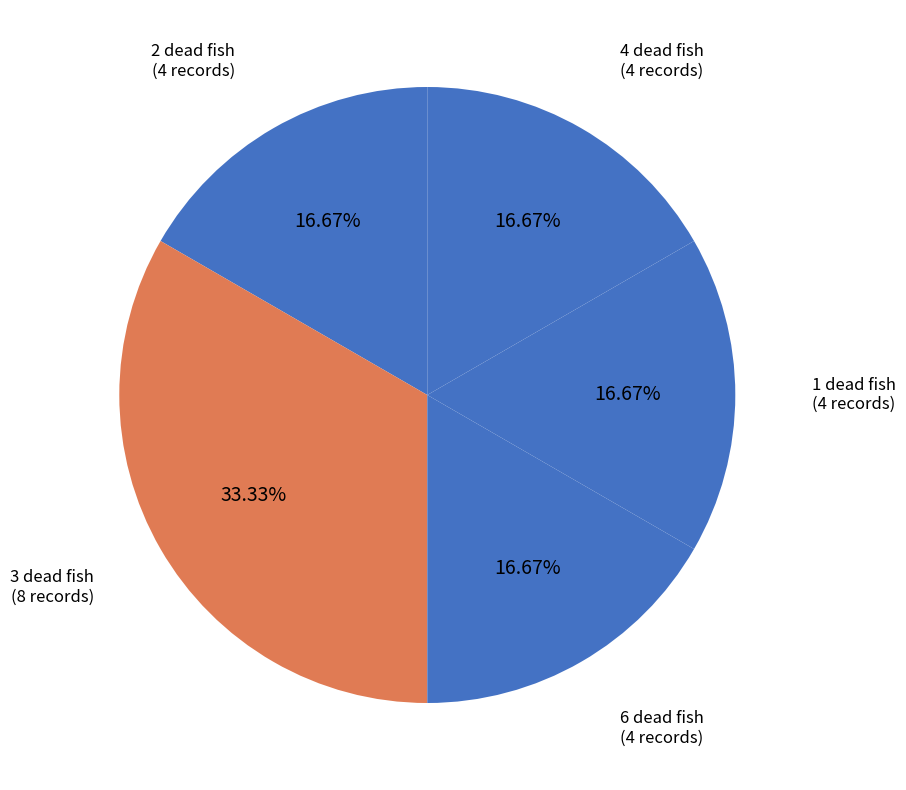

Is the sum of 2 dead fish and 4 dead fish greater than half?

No